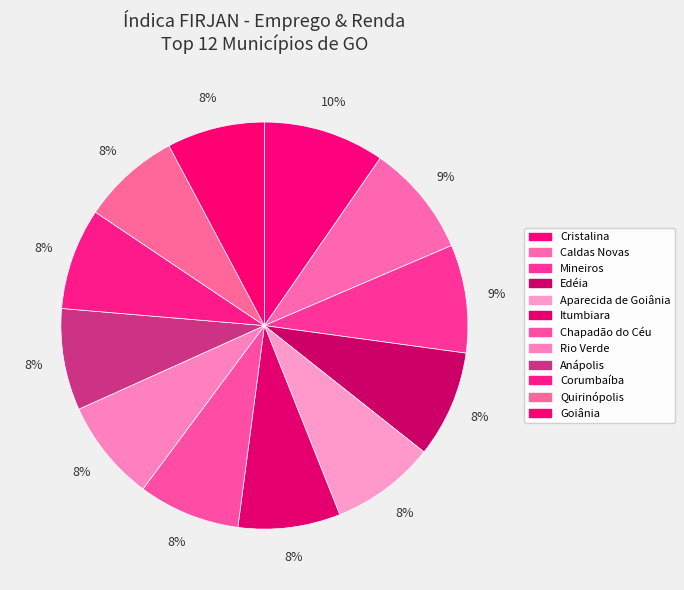

Count the number of slices in the pie.

12